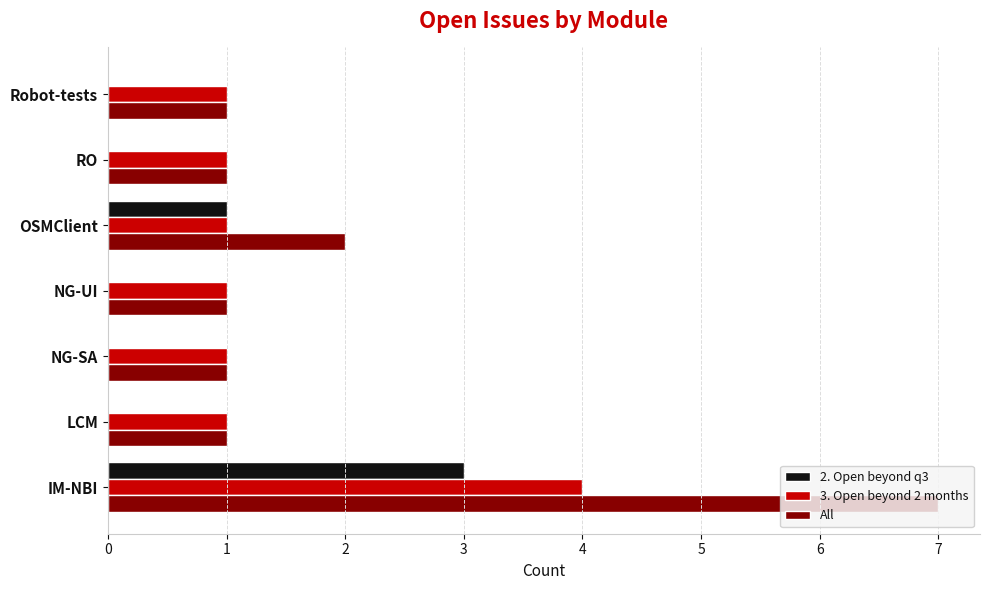

How many data points does each series have?

7